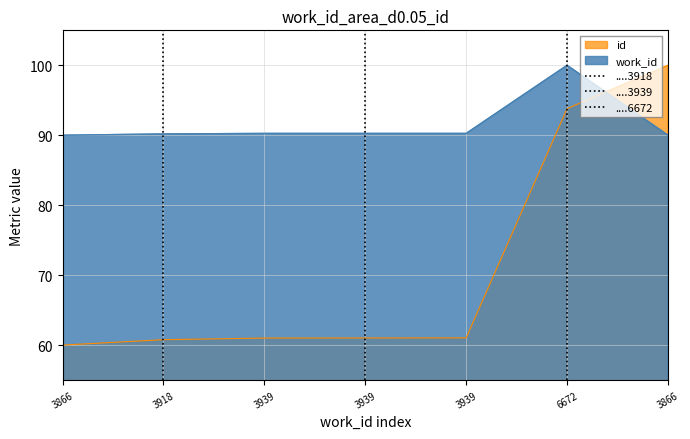

Rank the categories by value from lowest to highest.

3866, 3918, 3939, 3939, 3939, 6672, 3866